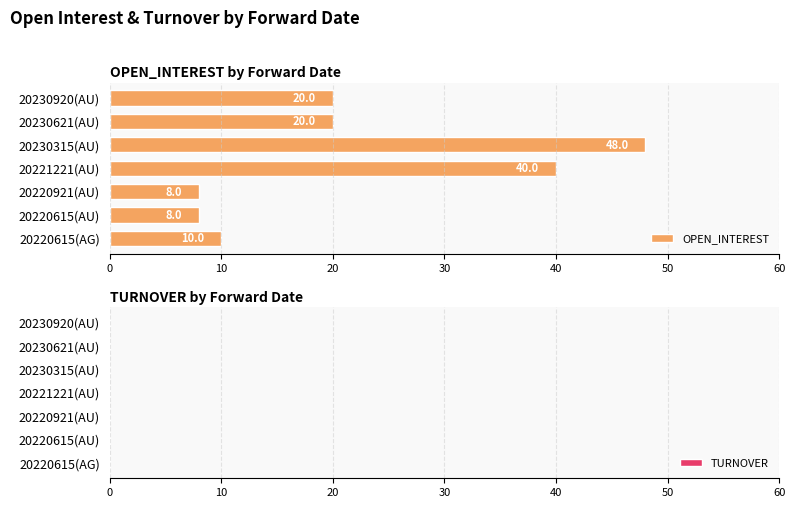

What is the difference between the values at 20221221(AU) and 20220615(AG)?

30